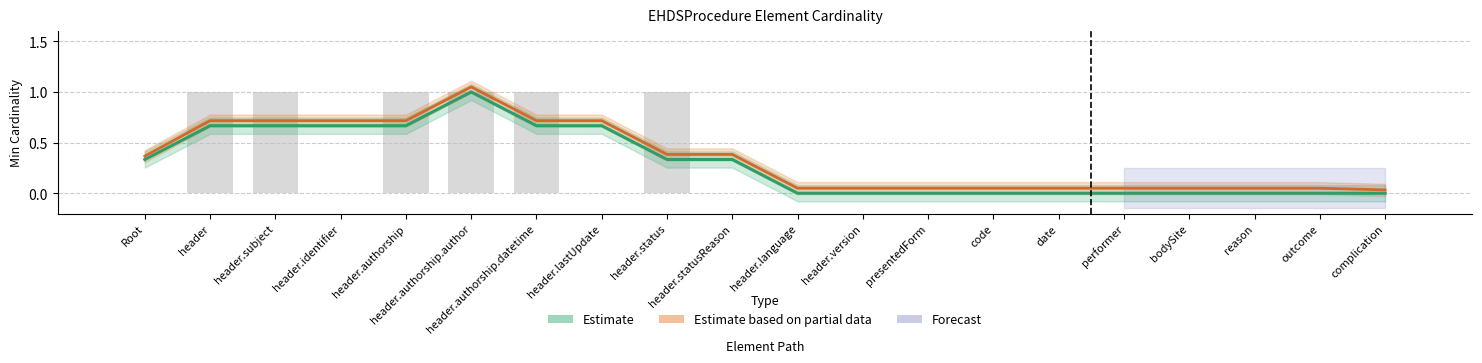

The Min (Estimate) series shows 0.7 at header.subject. True or false?

True